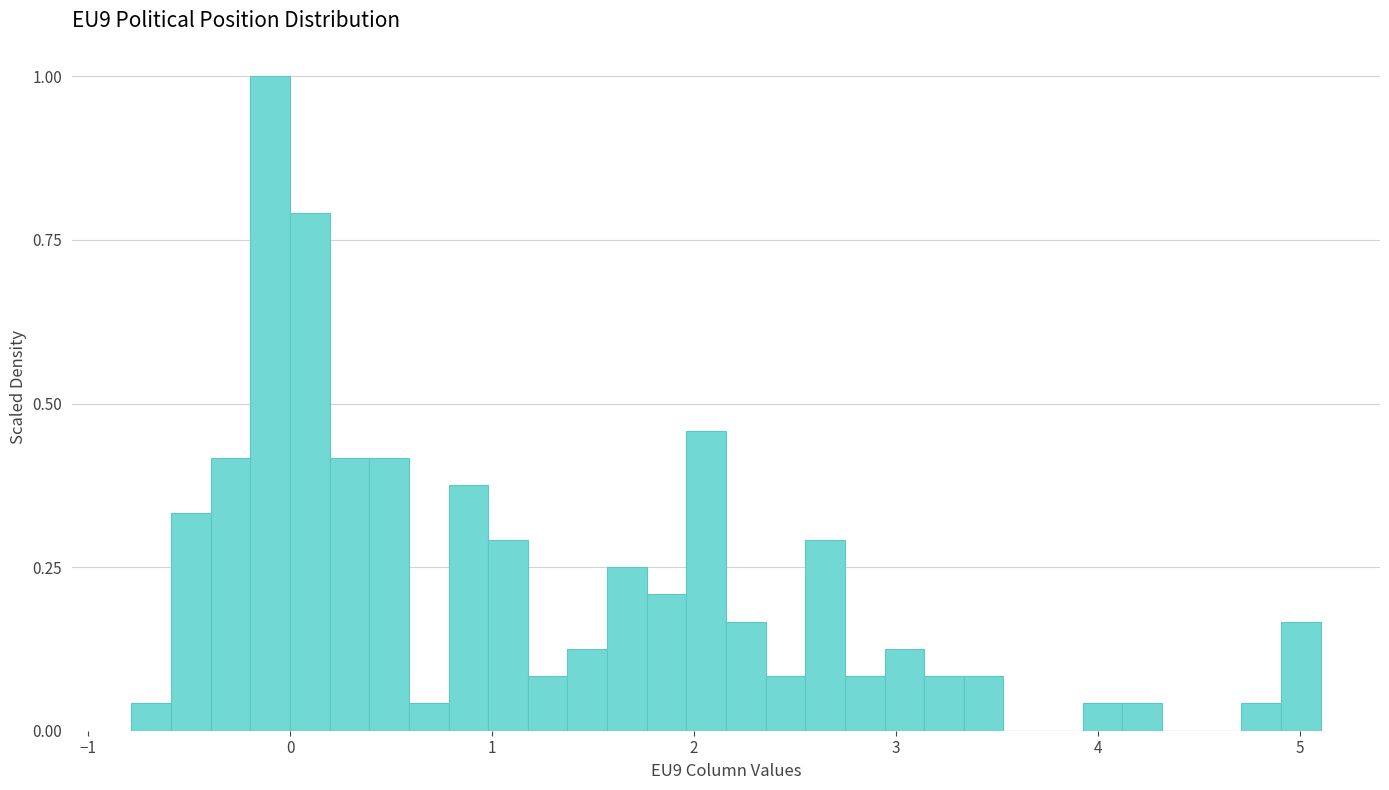

Around what value on the x-axis is the tallest bar? Give the approximate position of its centre, as read against the axis.

-0.1